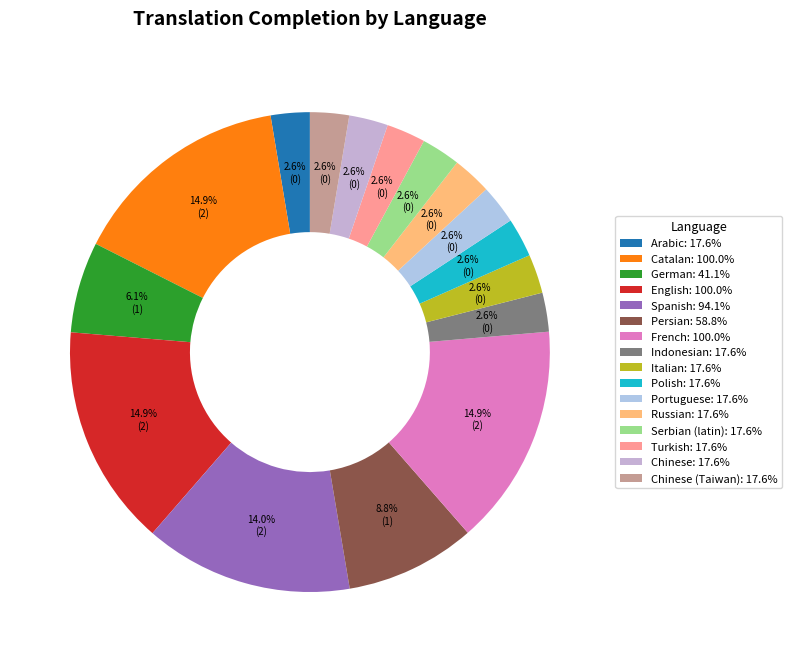

How many segments does this pie chart have?

16